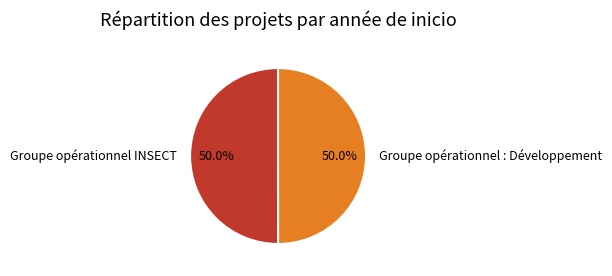

What percentage do Groupe opérationnel INSECT and Groupe opérationnel : Développement together represent?

100.0%